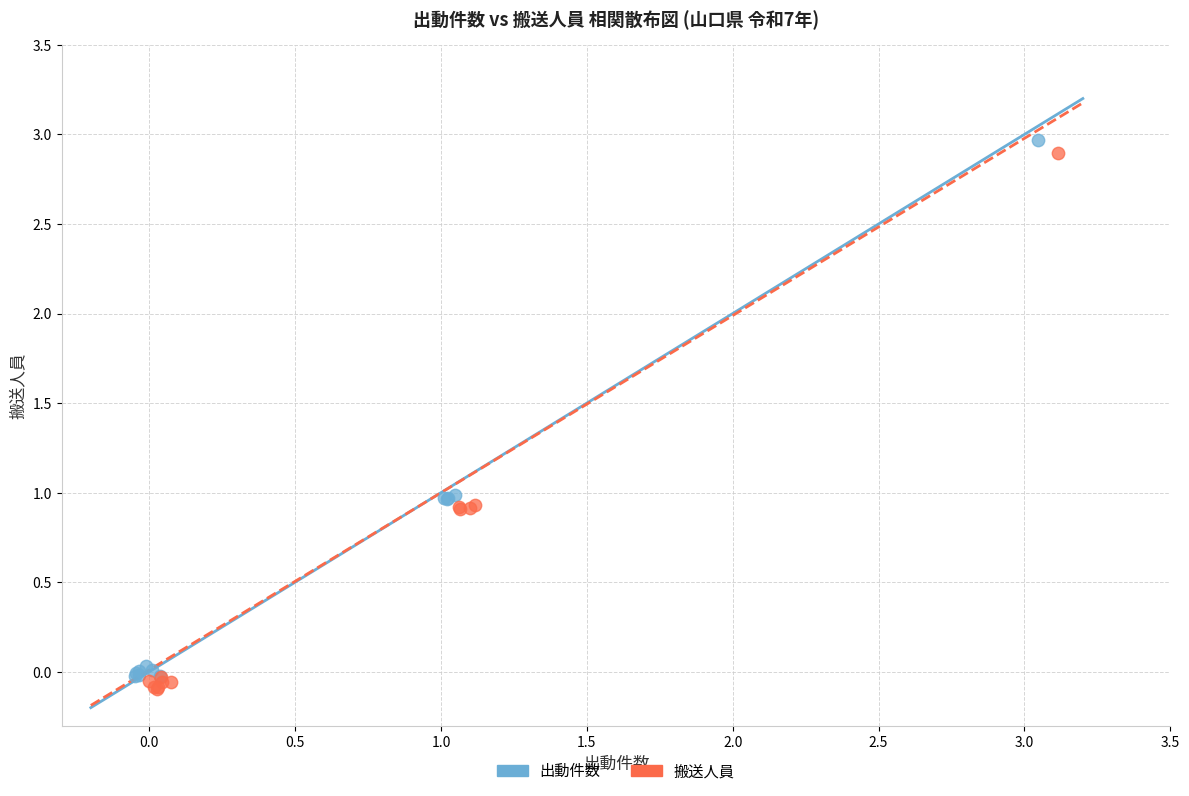

What are all the series names shown in the legend?

出動件数, 搬送人員